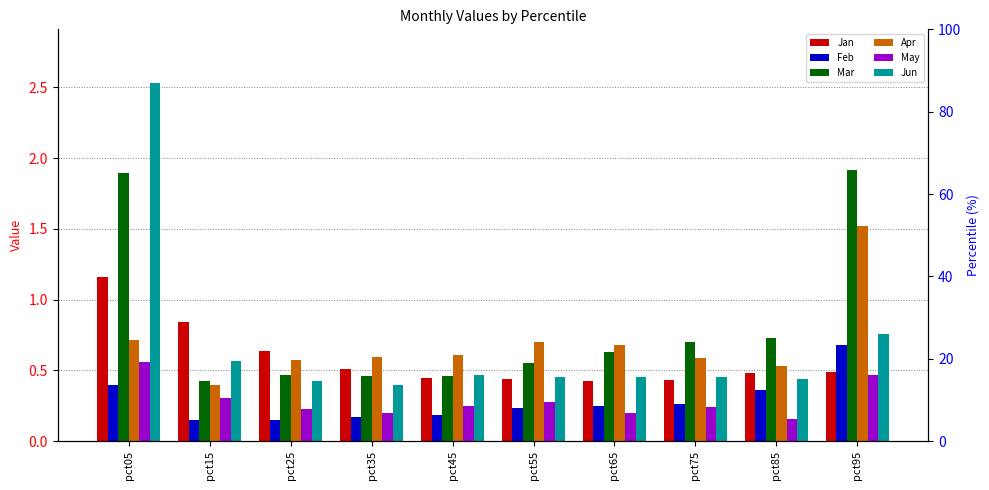

What value does the Feb series have at pct55?

0.2